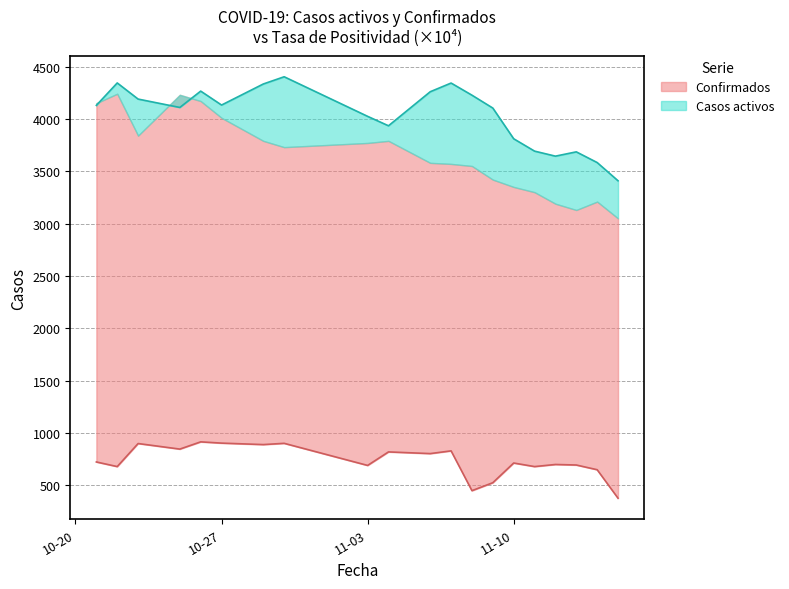

What are all the series names shown in the legend?

Confirmados, Casos activos